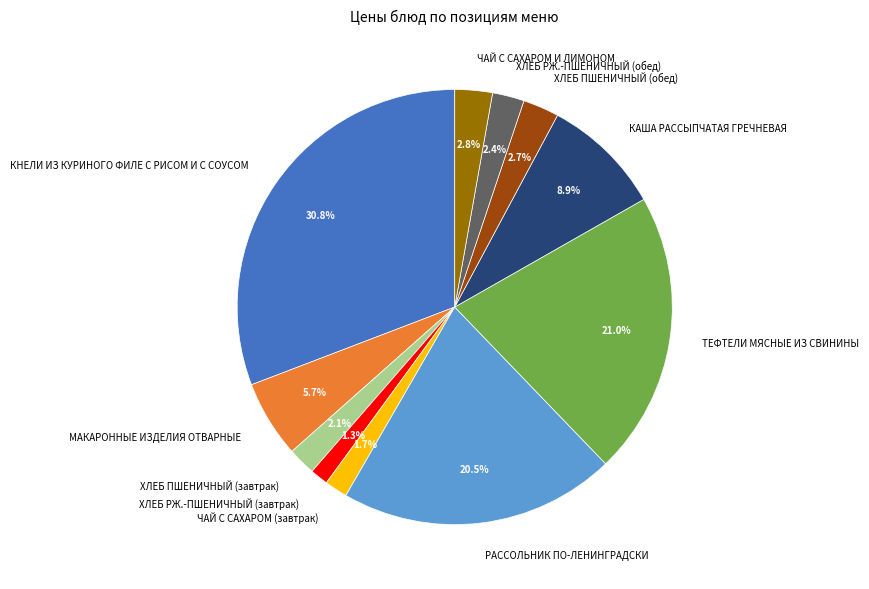

Approximately how many times larger is the value at РАССОЛЬНИК ПО-ЛЕНИНГРАДСКИ compared to ЧАЙ С САХАРОМ (завтрак)?

12.1